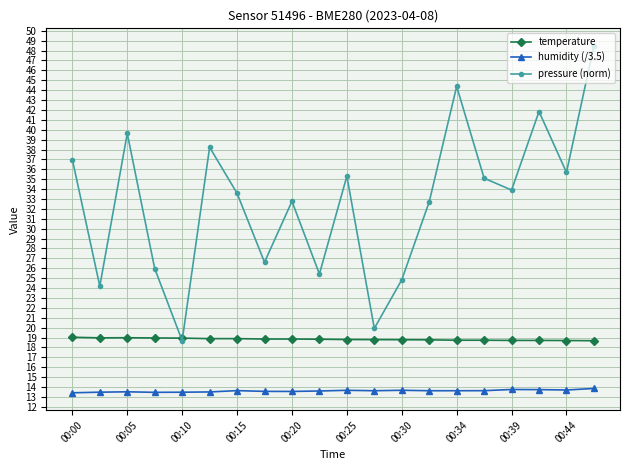

True or false: humidity (/3.5) has more than 0 interior local peaks.

True